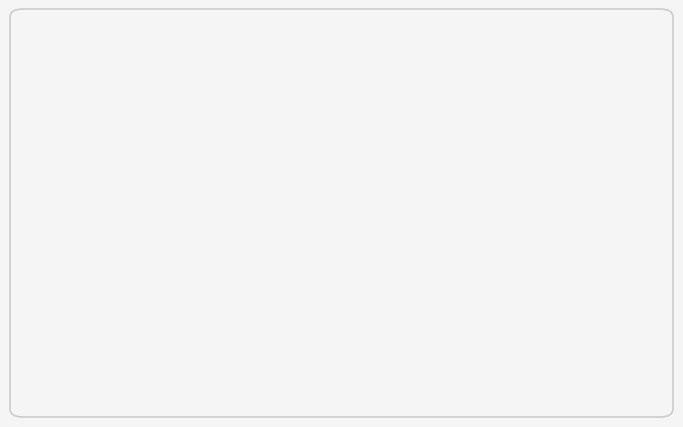

Which has a higher value, Hardcover: 29% or Audio Download: 10%?

Hardcover: 29%